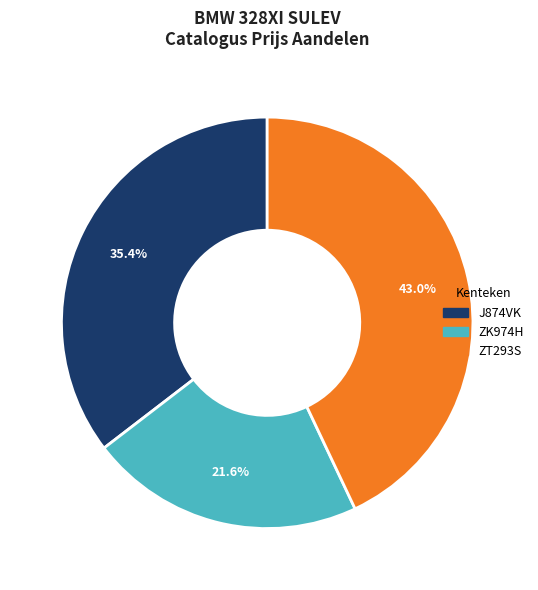

How many slices are in this pie chart?

3